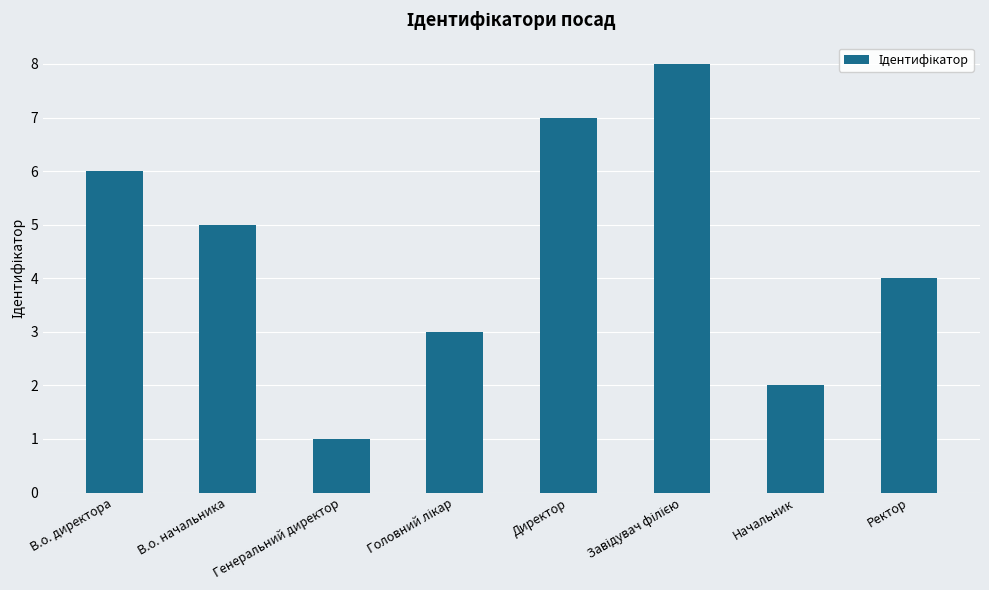

The chart shows a value of 4 at Ректор. True or false?

True